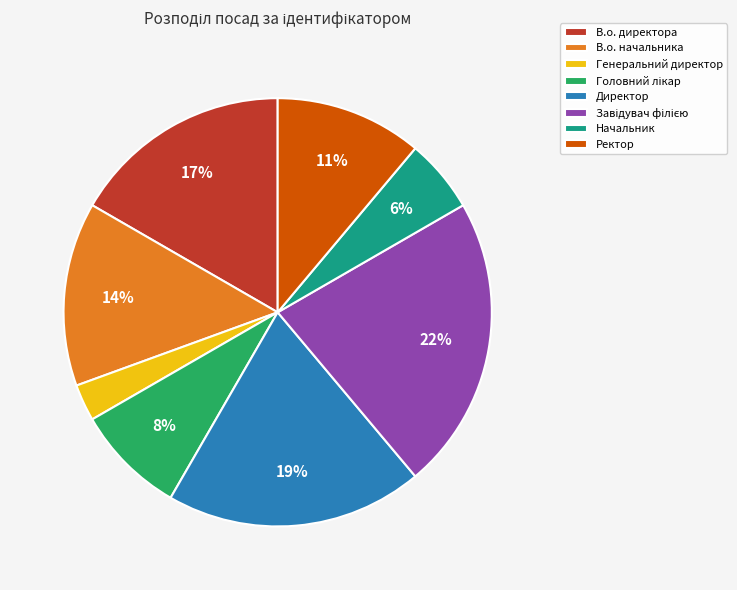

Approximately how many times larger is the value at Директор compared to В.о. начальника?

1.4